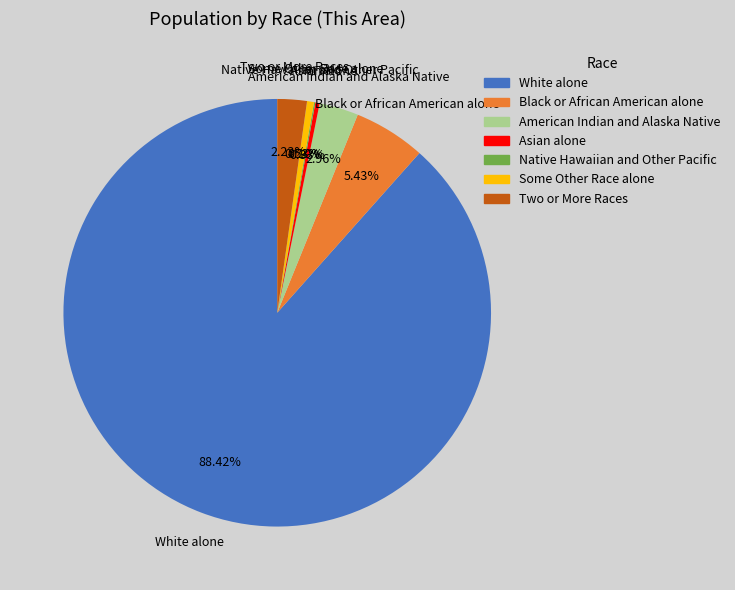

Which has a higher value, Black or African American alone or Some Other Race alone?

Black or African American alone